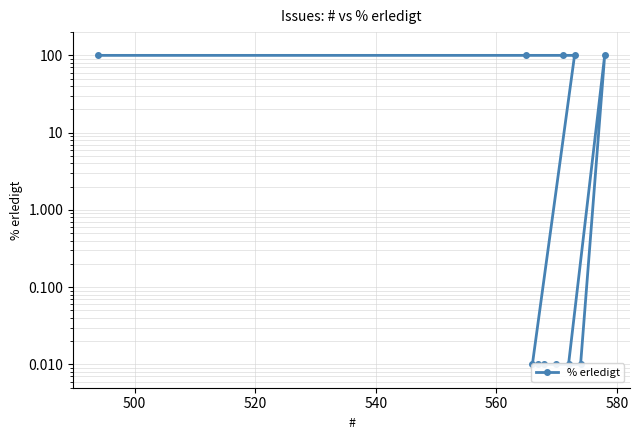

How many points are higher than both their immediate neighbors (excluding endpoints)?

1